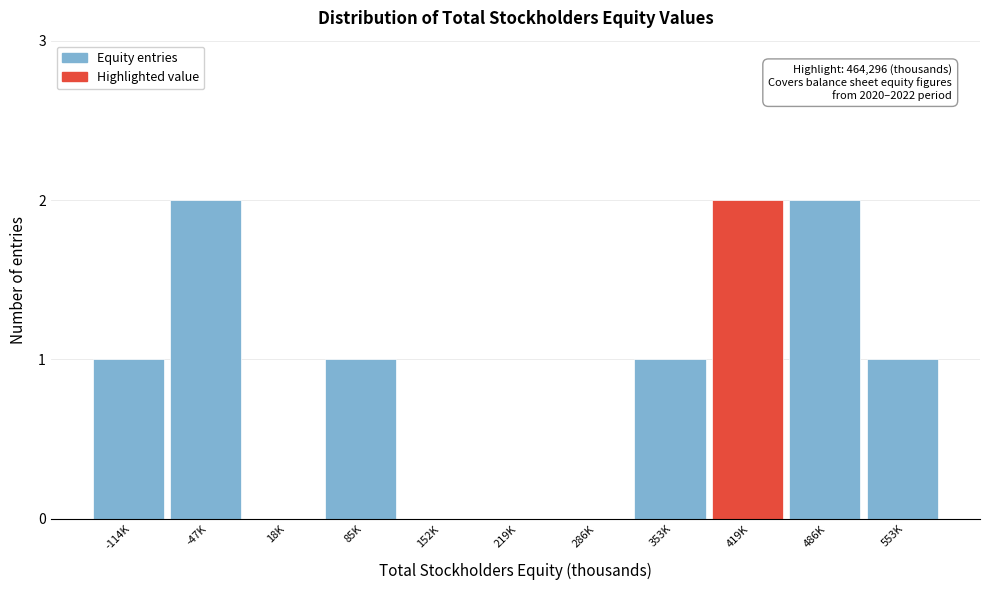

Reading left to right, extract all data points from this chart.

-114K=1	-47K=2	18K=0	85K=1	152K=0	219K=0	286K=0	353K=1	419K=2	486K=2	553K=1